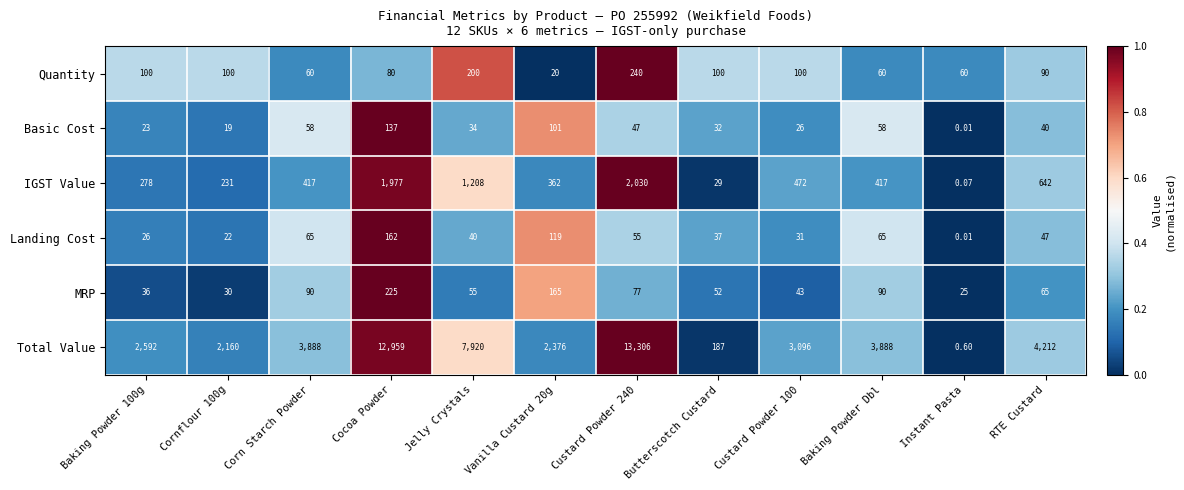

Which series has the largest total across all categories?

Total Value